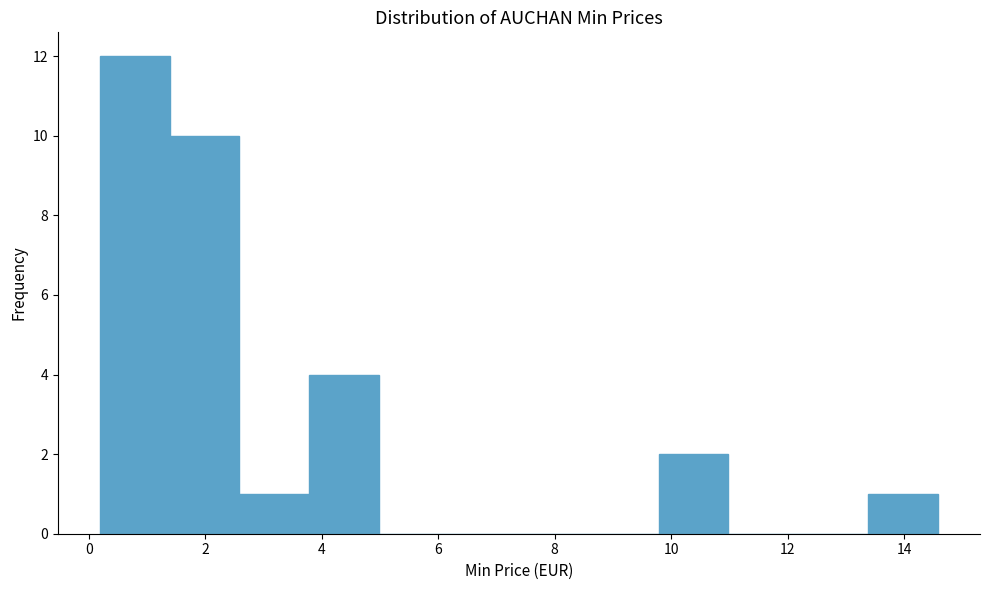

Which range on the x-axis has the tallest bar?

0.2 to 1.4